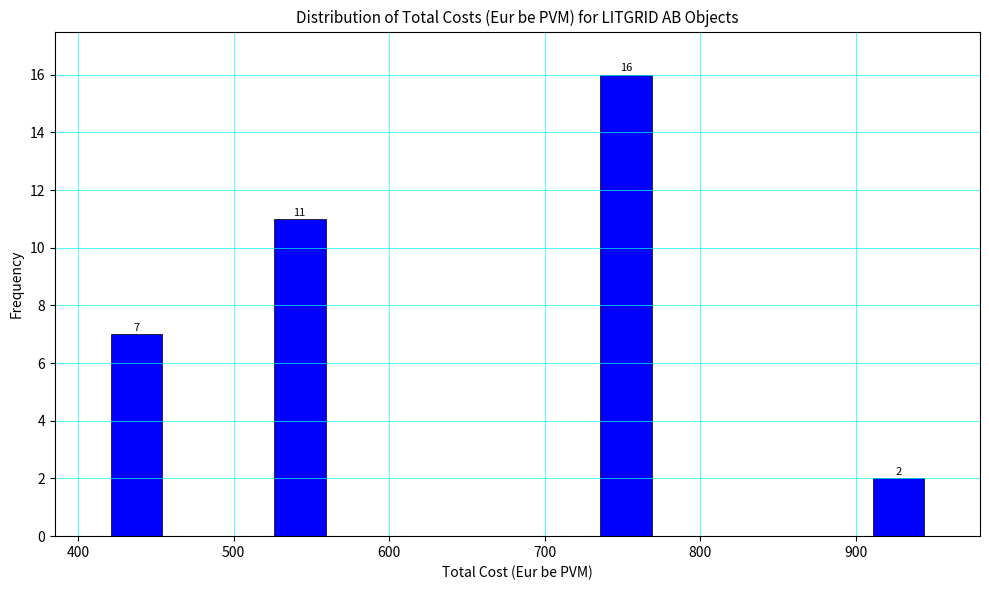

Around what value on the x-axis is the tallest bar? Give the approximate position of its centre, as read against the axis.

750